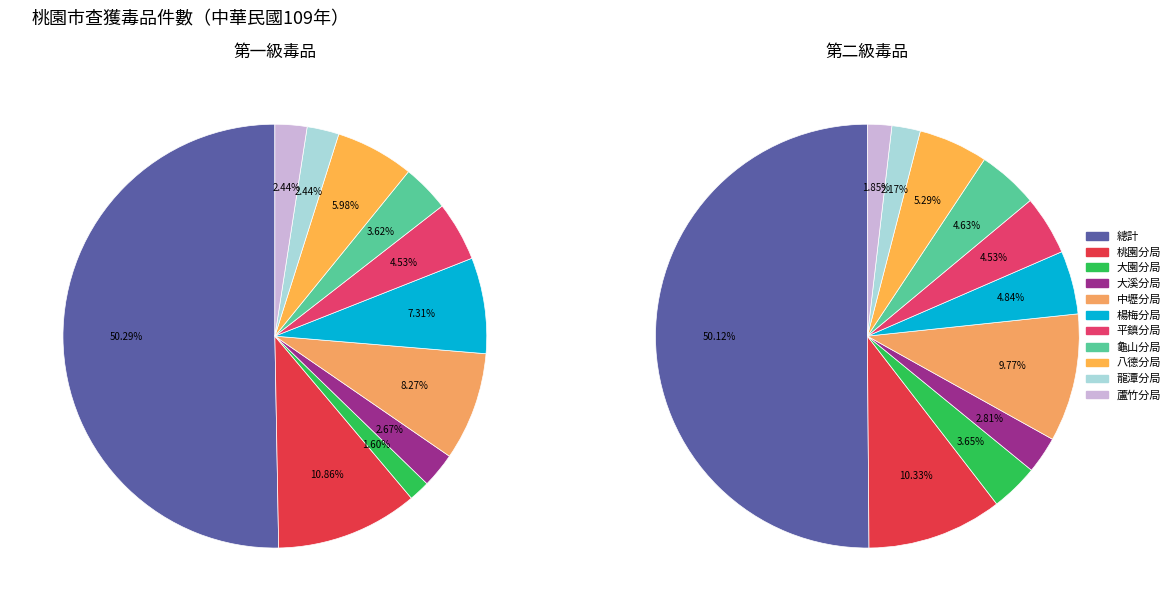

Is the sum of 桃園分局 and 總計 greater than half?

Yes